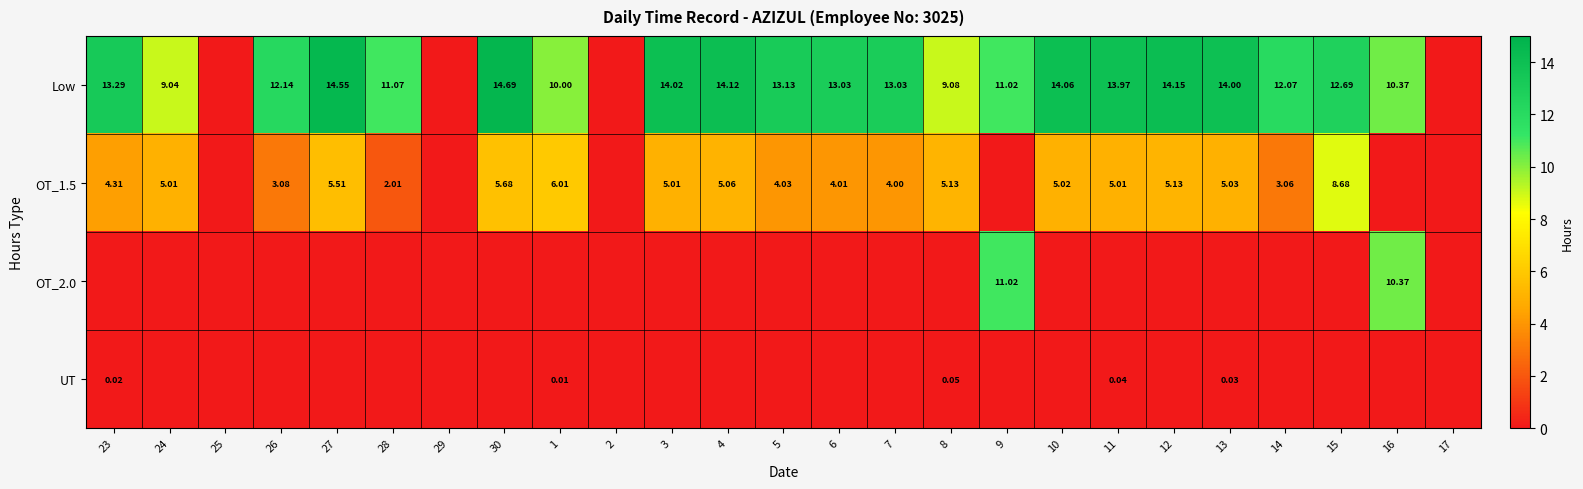

At which category does the chart reach its minimum across all series?

25